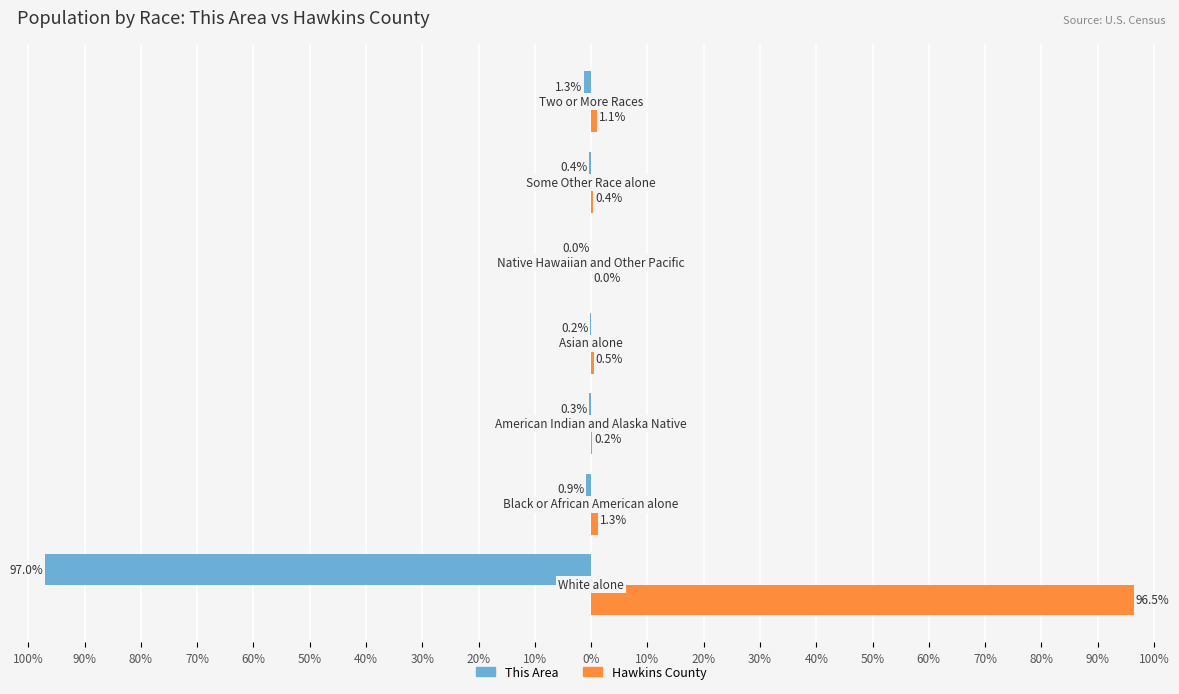

List the series in order of their overall mean, highest first.

Hawkins County, This Area